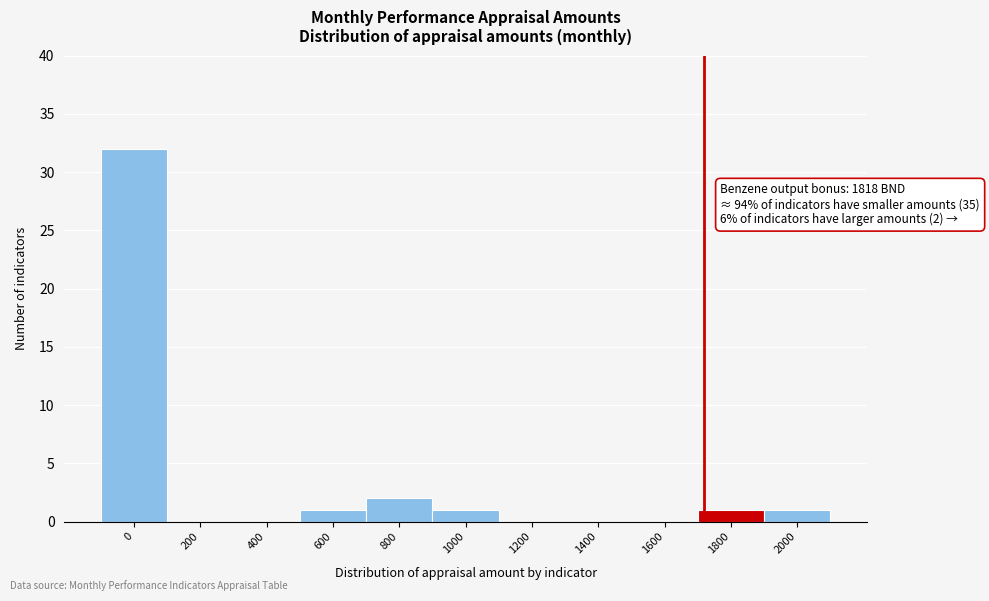

Reading left to right, transcribe all the data shown in this chart.

0=32	200=0	400=0	600=1	800=2	1000=1	1200=0	1400=0	1600=0	1800=1	2000=1